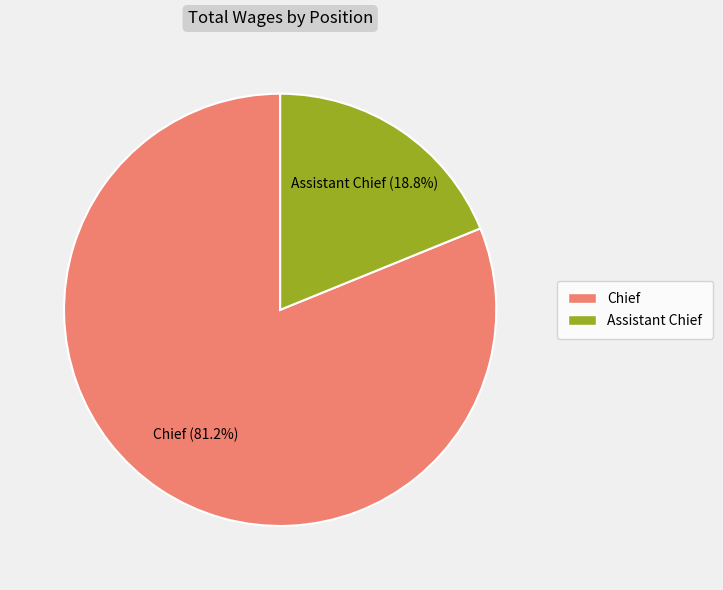

Which category accounts for the majority?

Chief